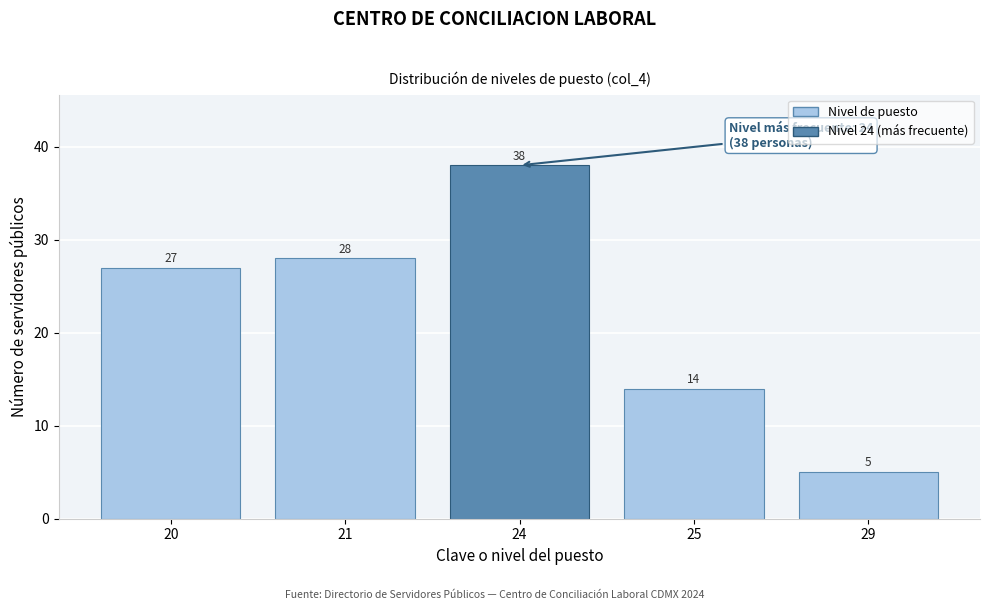

Reading left to right, list all the values displayed in this chart.

27	28	38	14	5